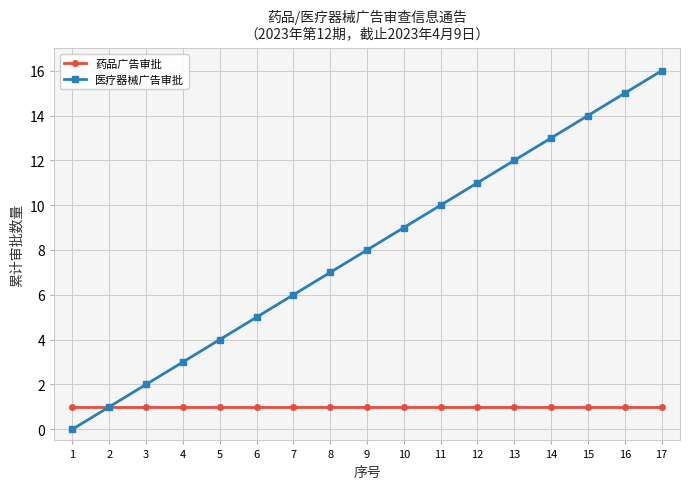

Reading left to right, extract all data points from this chart.

药品广告审批: 1	1	1	1	1	1	1	1	1	1	1	1	1	1	1	1	1
医疗器械广告审批: 0	1	2	3	4	5	6	7	8	9	10	11	12	13	14	15	16